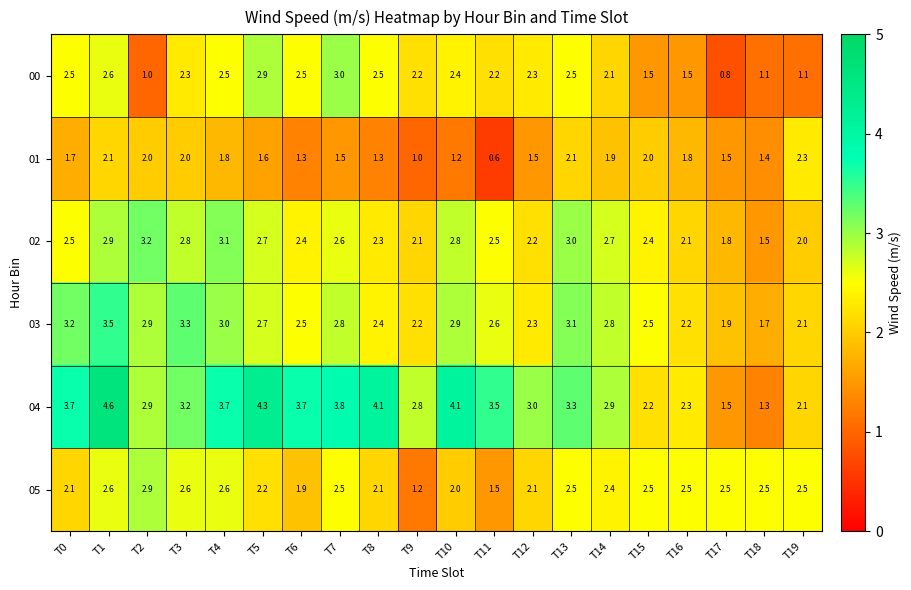

At how many categories does at least one series exceed 2?

20